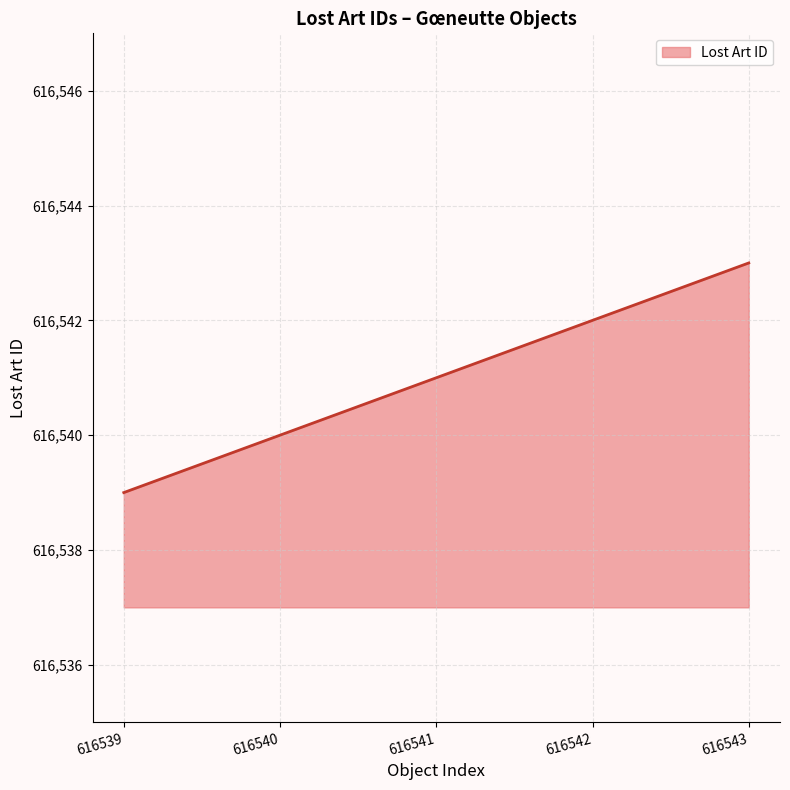

Approximately how many times larger is the value at 616542 compared to 616543?

1.0